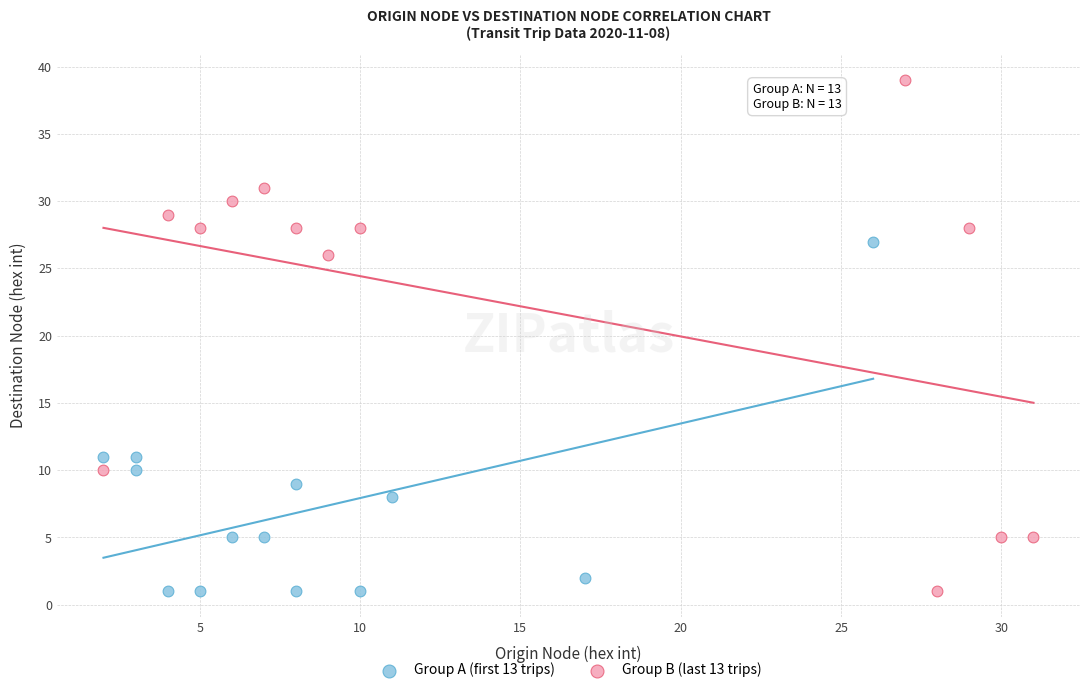

Which series has the largest Y range (max minus min)?

Group B (last 13 trips)